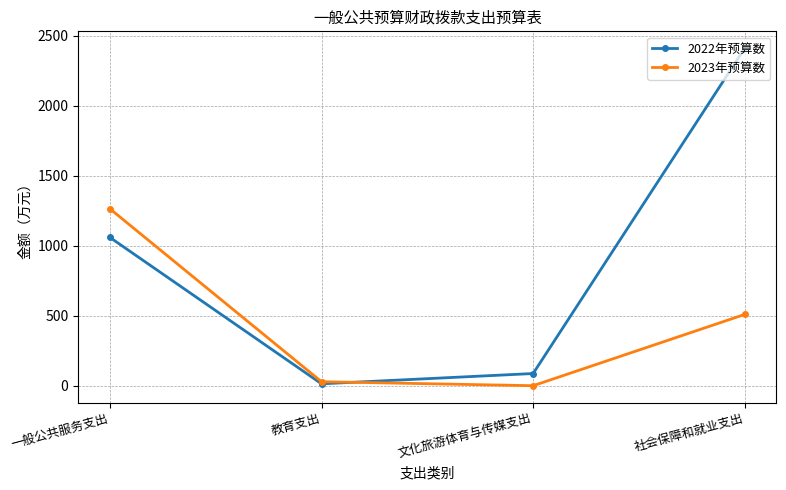

What position from the left is 一般公共服务支出?

1